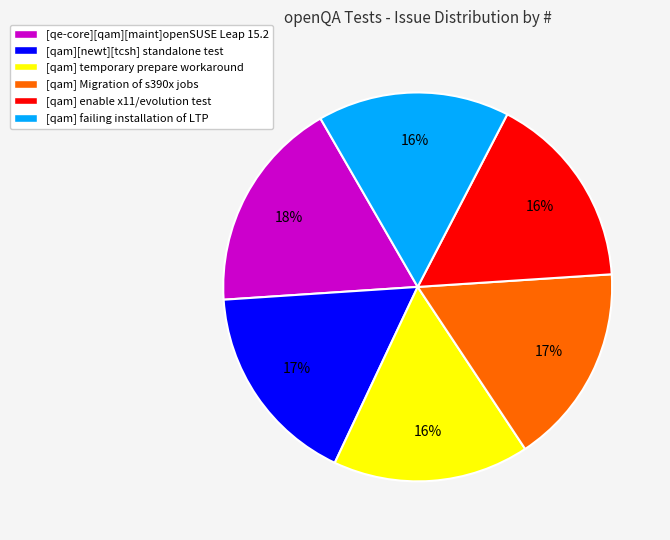

Is the sum of [qam] failing installation of LTP and [qe-core][qam][maint]openSUSE Leap 15.2 greater than half?

No